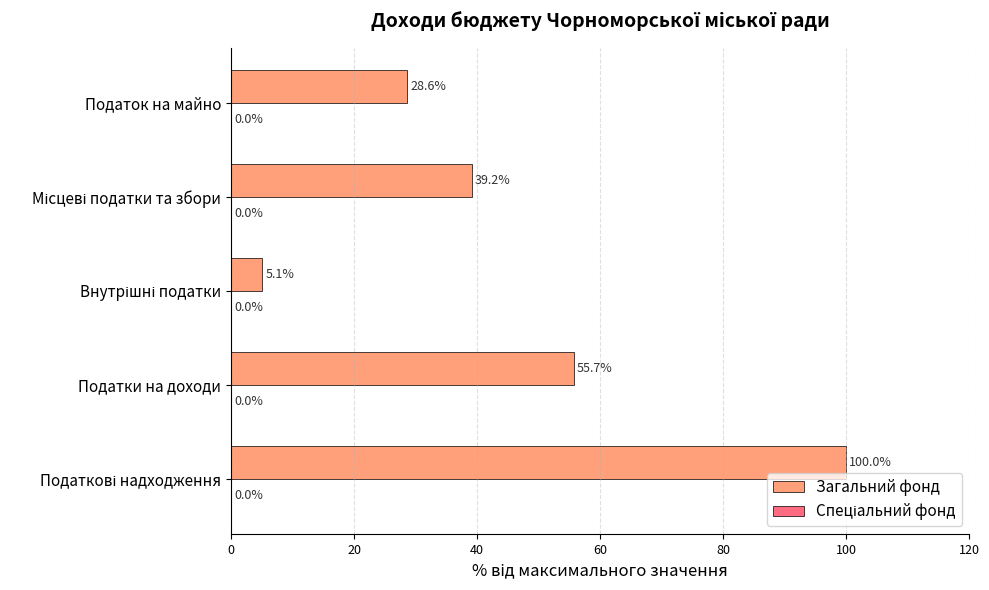

The value of Загальний фонд at Податки на доходи is 55.7. True or false?

True